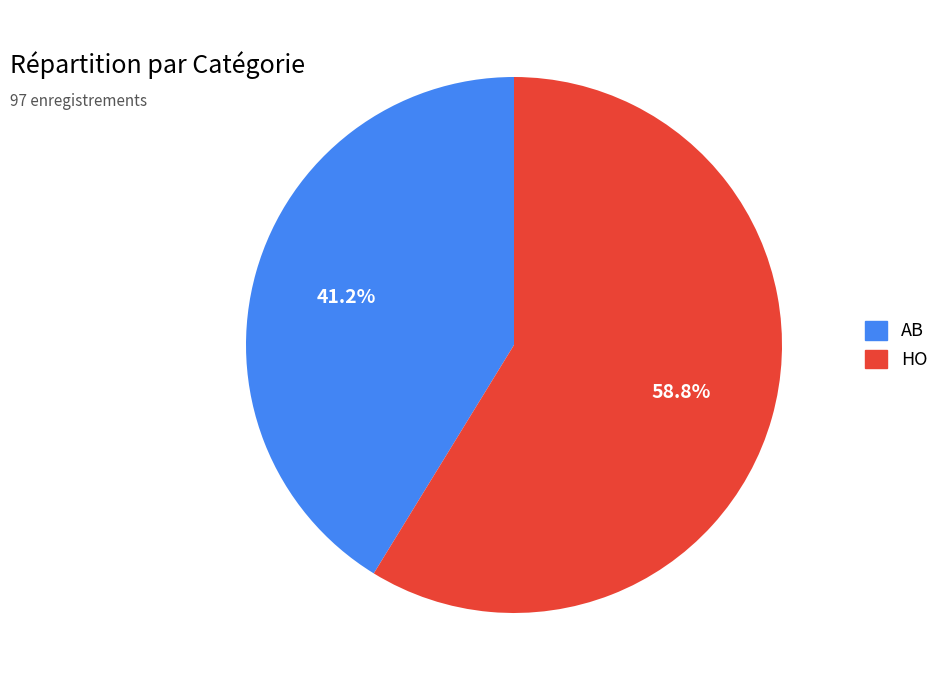

Is it true that AB is 41% of the pie?

True